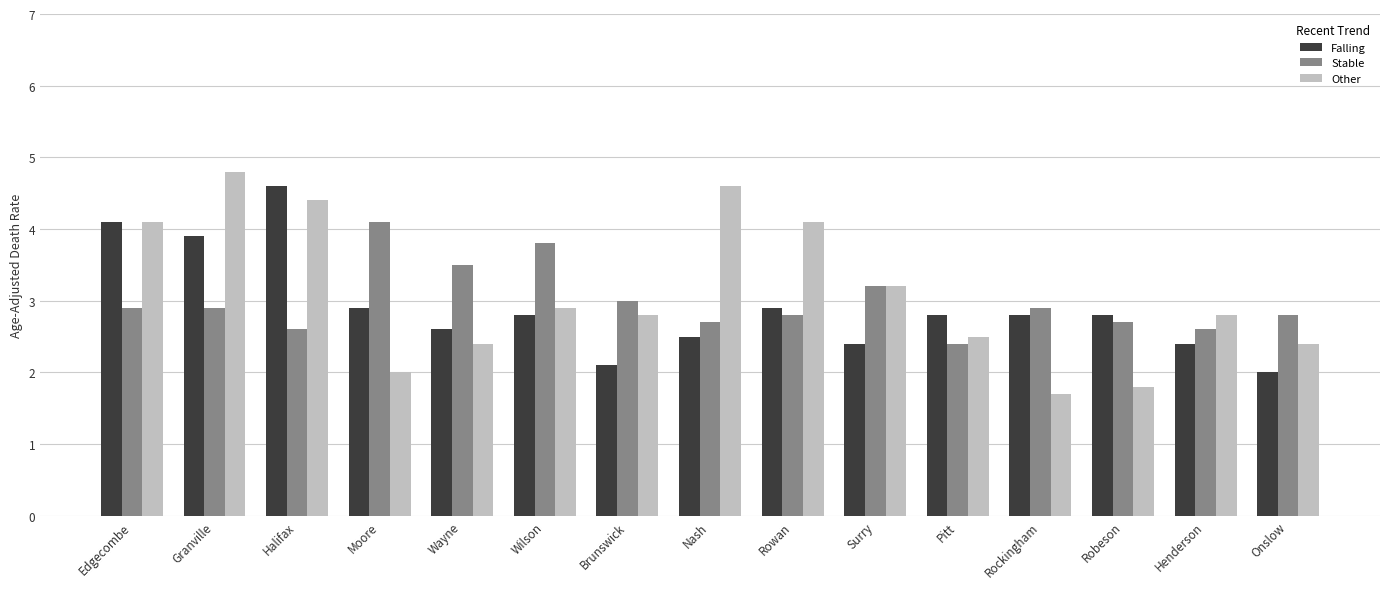

What is the total value across all series at Henderson?

7.8